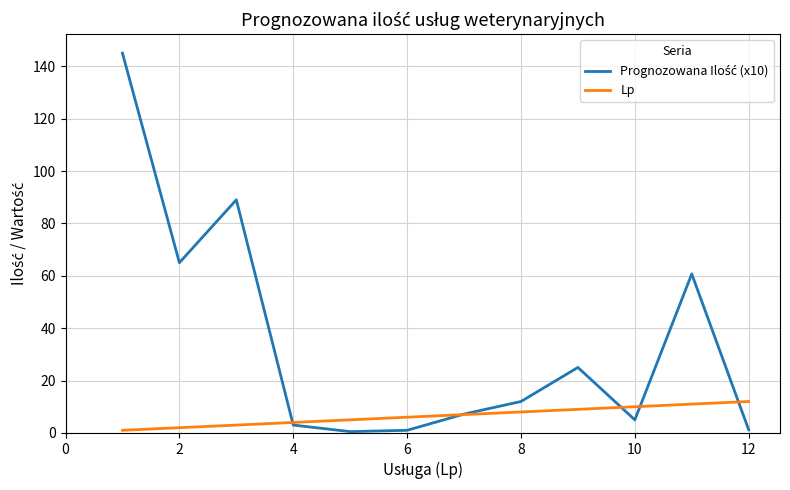

What is the maximum value for Lp?

12.0